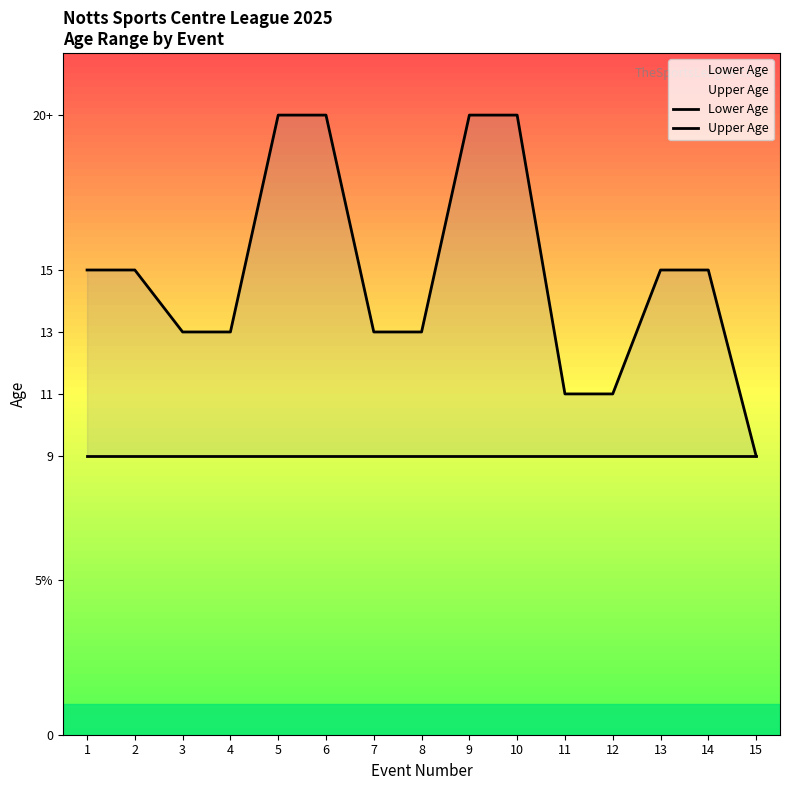

Between 3 and 8, which series saw the biggest shift?

Lower Age